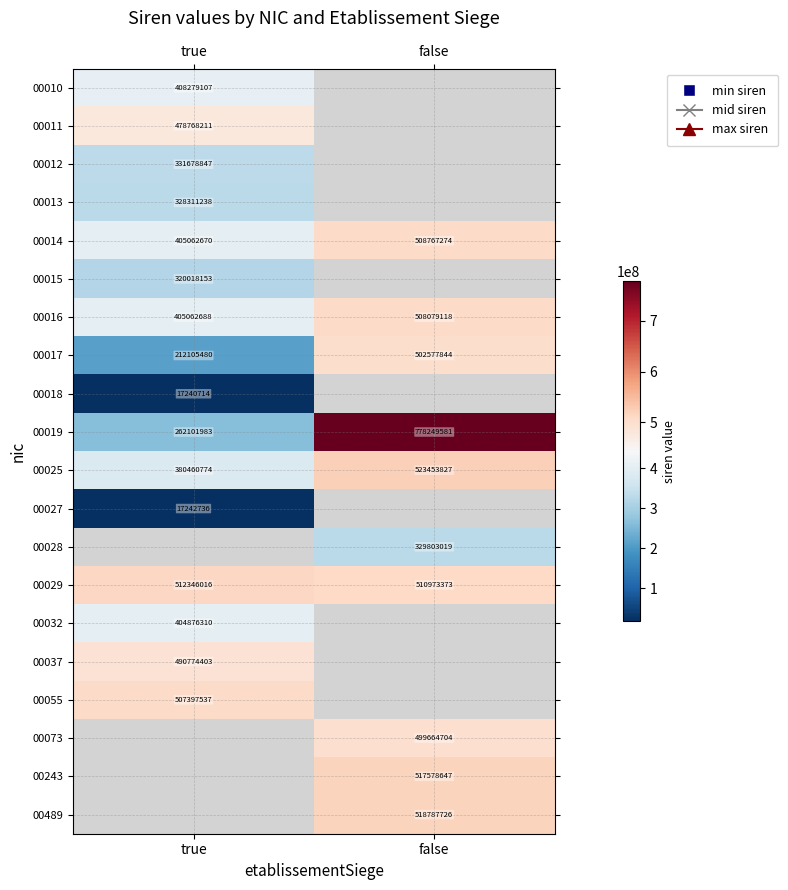

What is the minimum value shown in the chart?

17240714.0